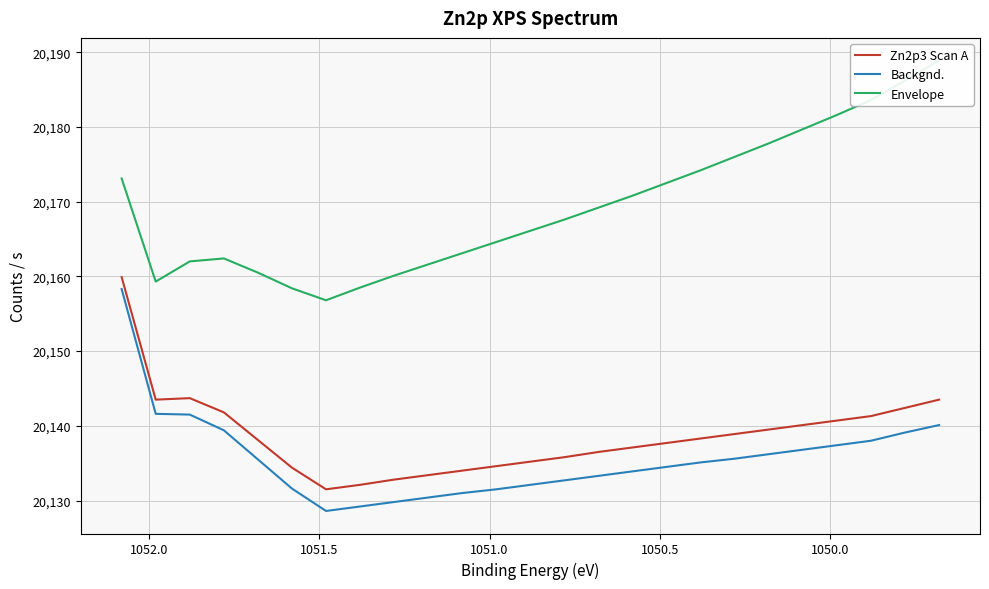

Is the value of Envelope at 13 greater than the value of Zn2p3 Scan A at 18?

Yes